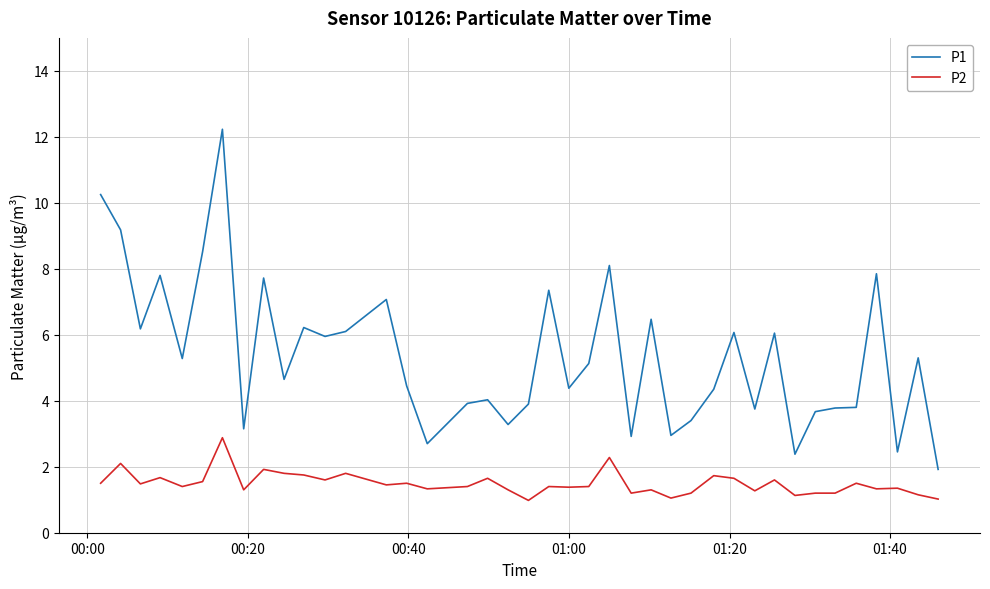

List the series in order of their peak value, highest first.

P1, P2